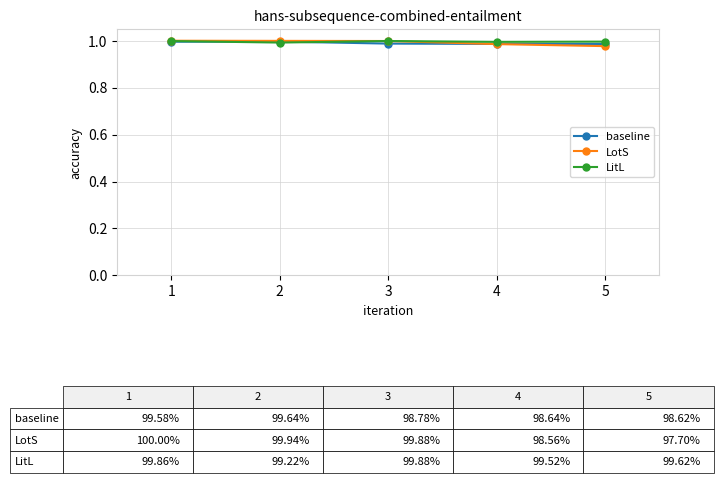

At how many categories does at least one series exceed 0?

5